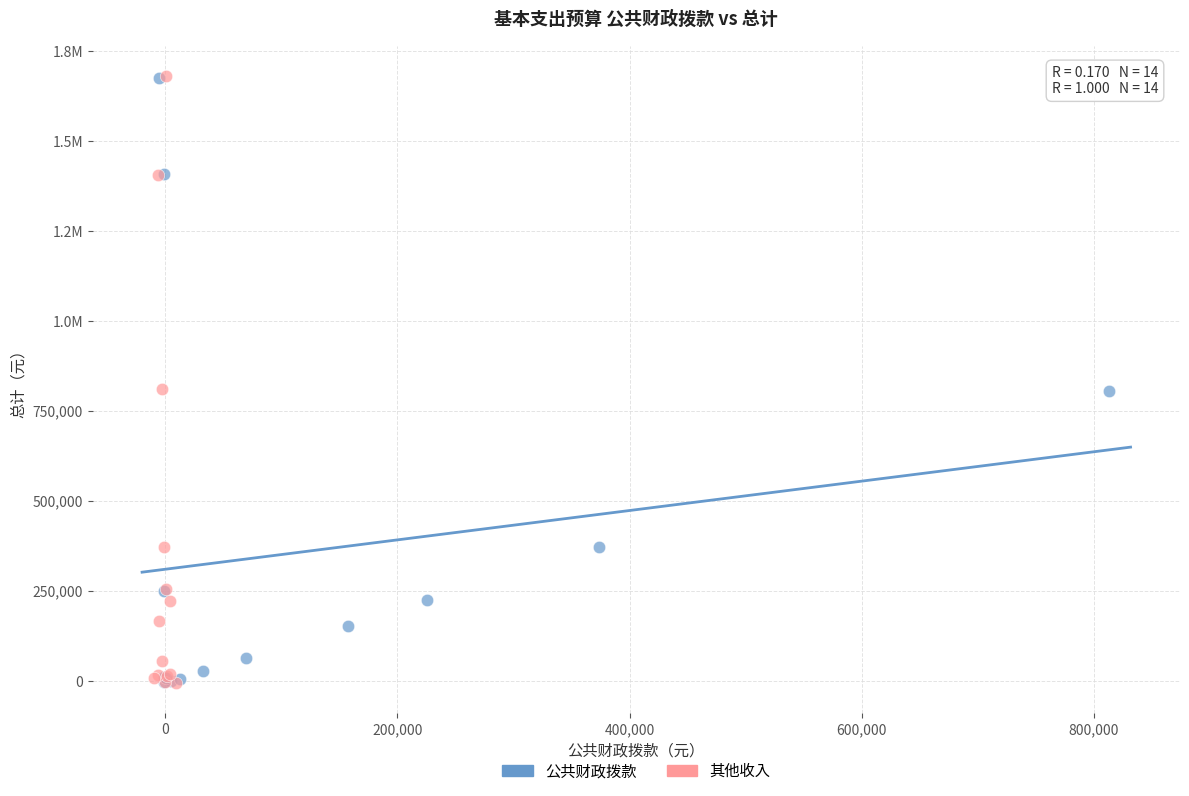

What are all the series names shown in the legend?

公共财政拨款, 其他收入